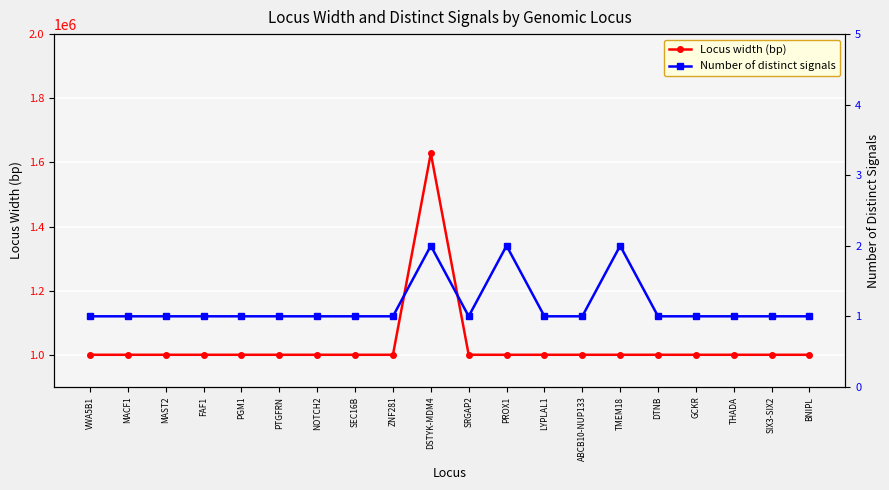

At how many categories does at least one series exceed 41618?

20